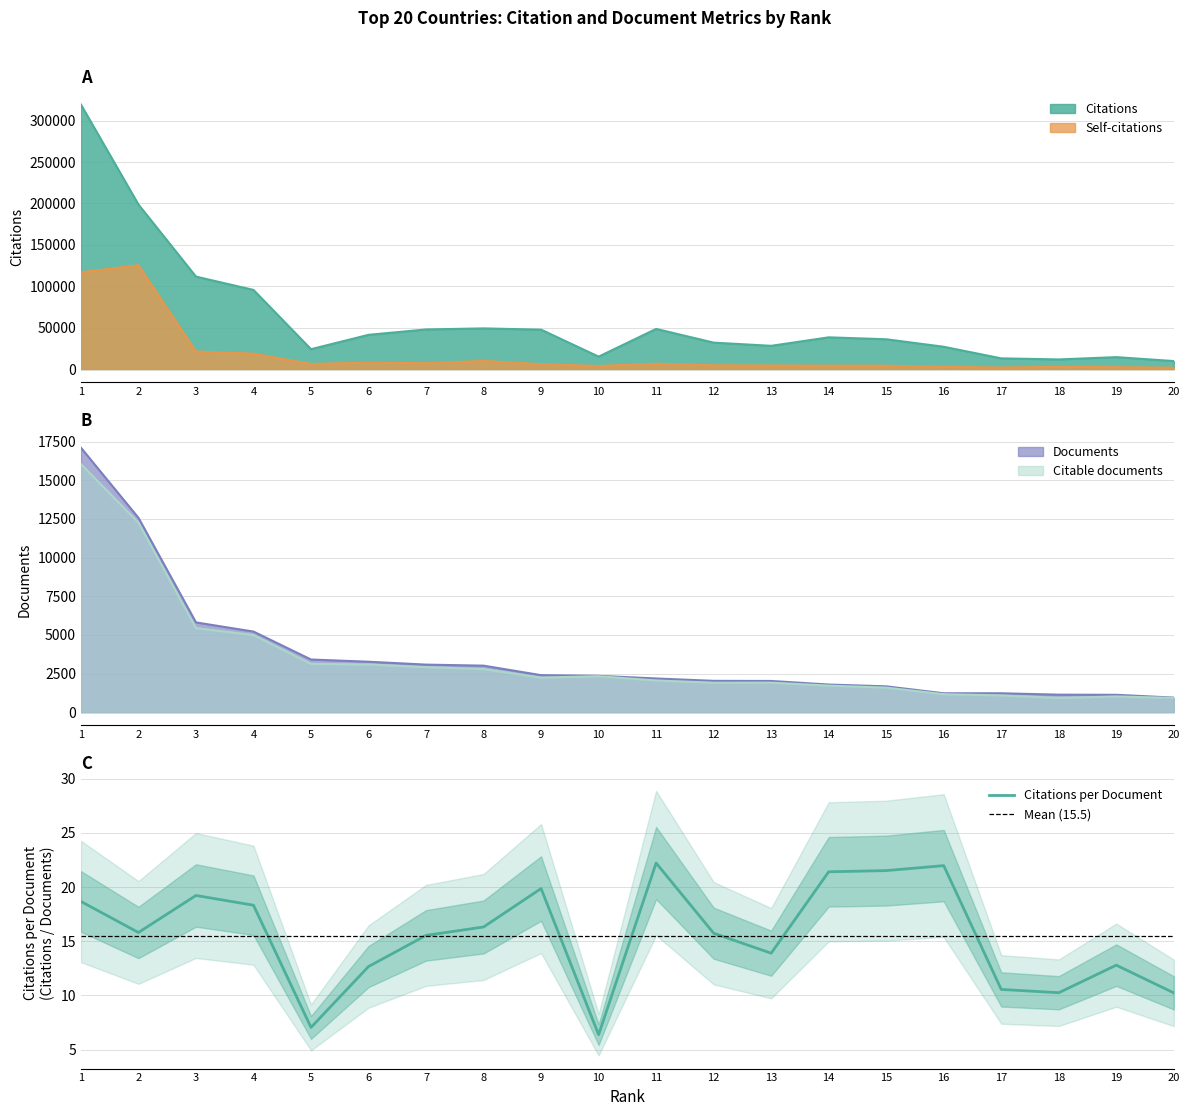

Is it true that Citations equals 143213 at 4?

False